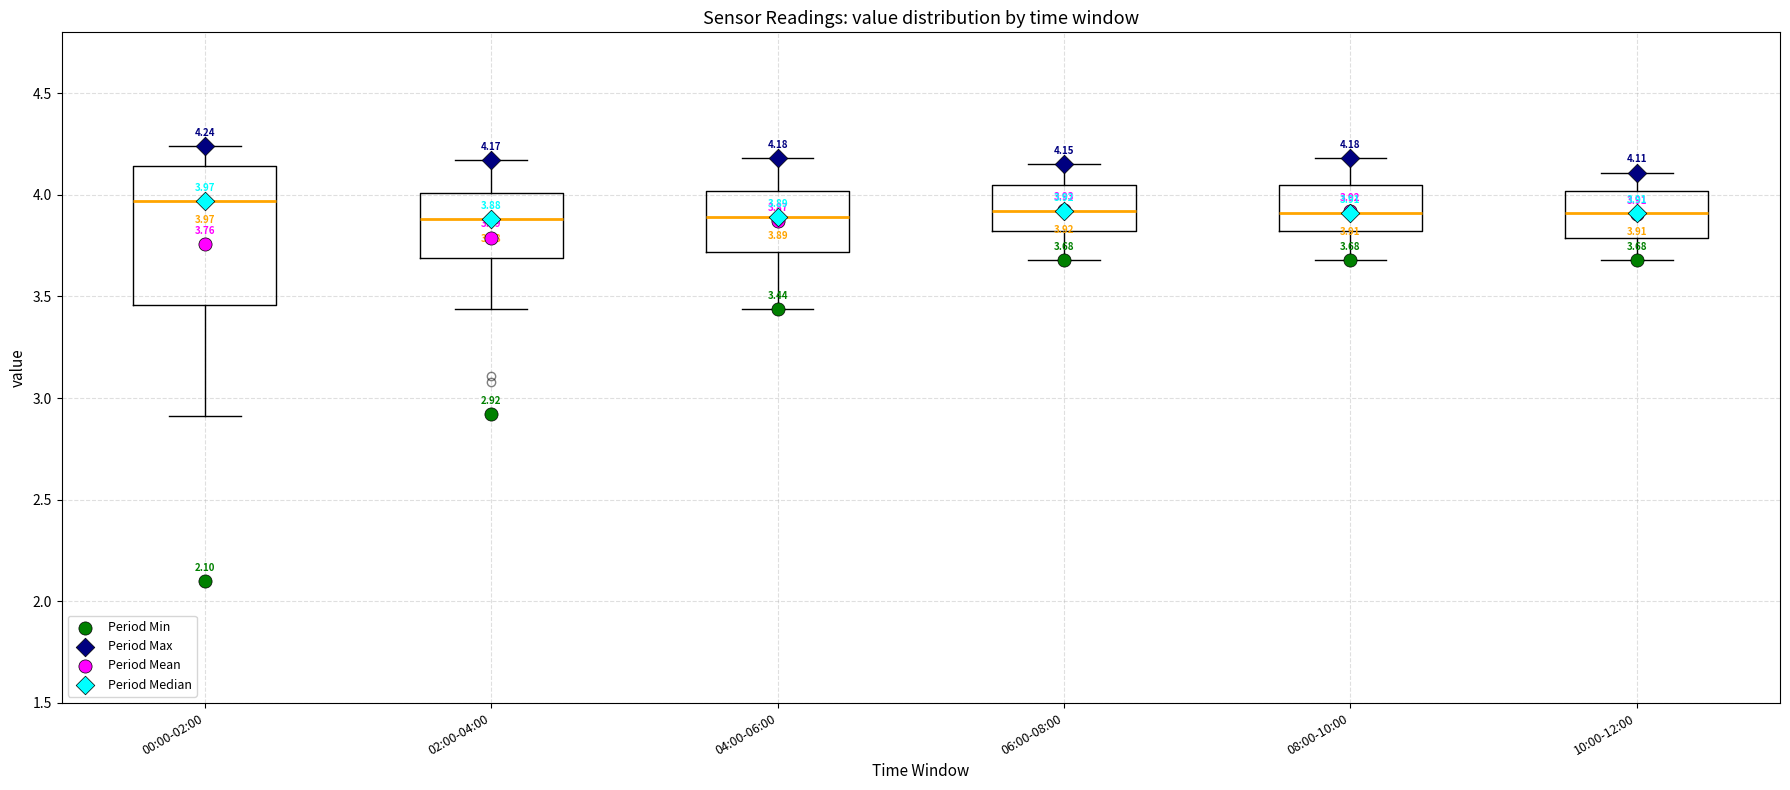

Which box has the highest median line?

00:00-02:00